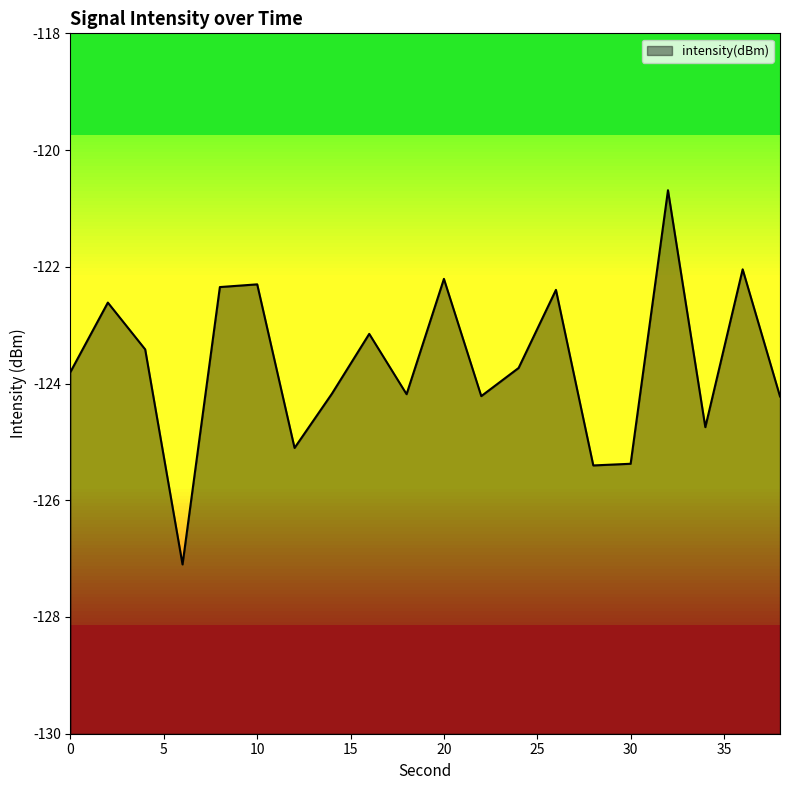

List the labels in order of value, smallest first.

6, 28, 30, 12, 34, 38, 22, 18, 14, 0, 24, 4, 16, 2, 26, 8, 10, 20, 36, 32